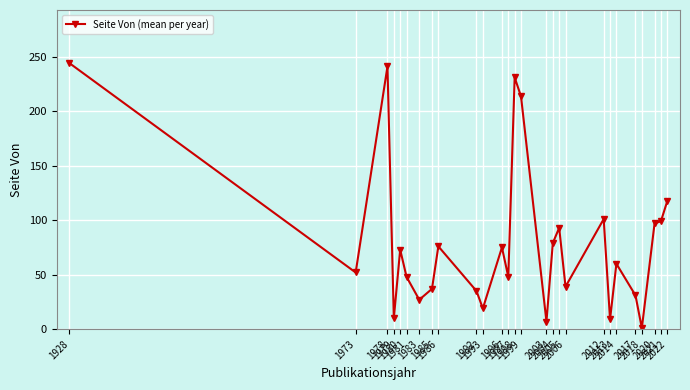

Which category has the lowest value across all series?

2018